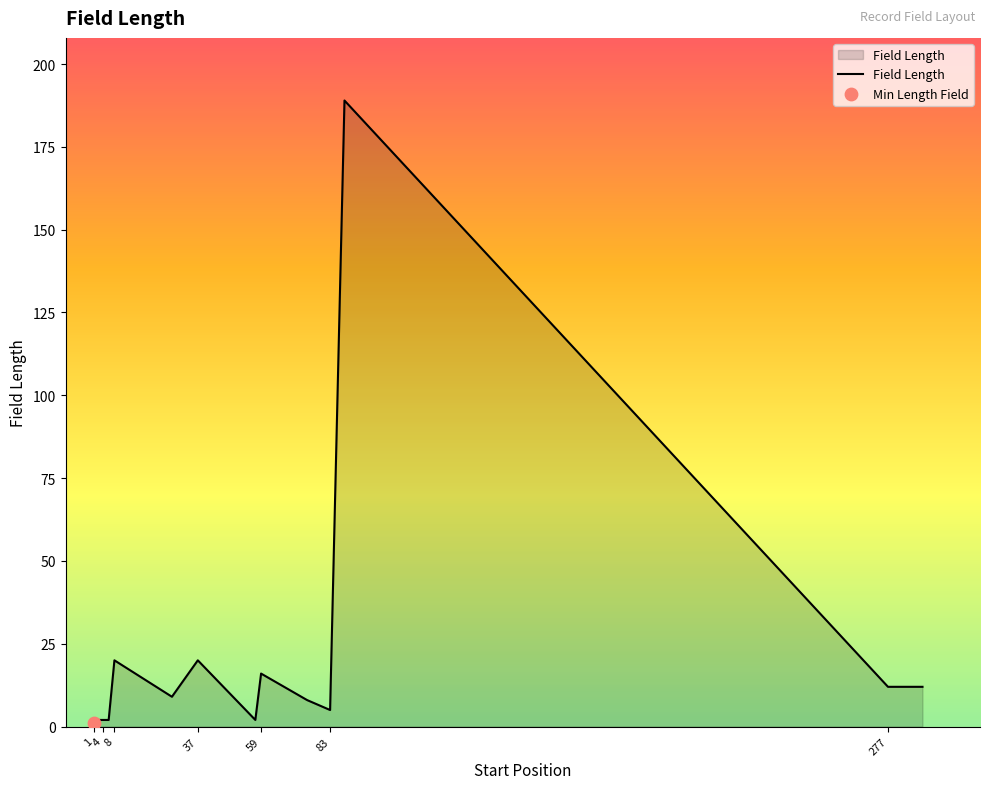

What is the greatest value displayed?

189